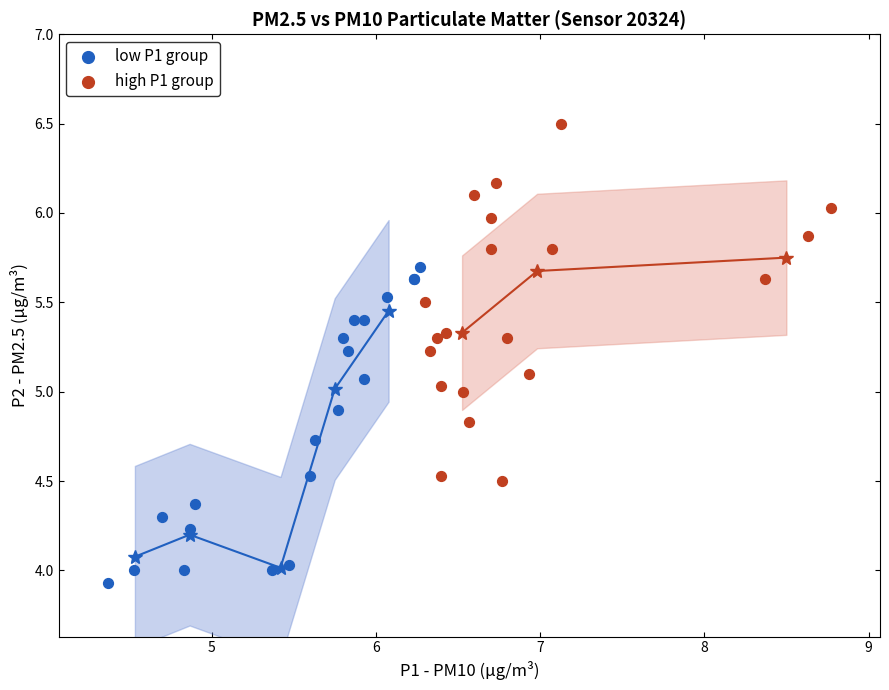

Which series has the widest spread of Y values?

high P1 group